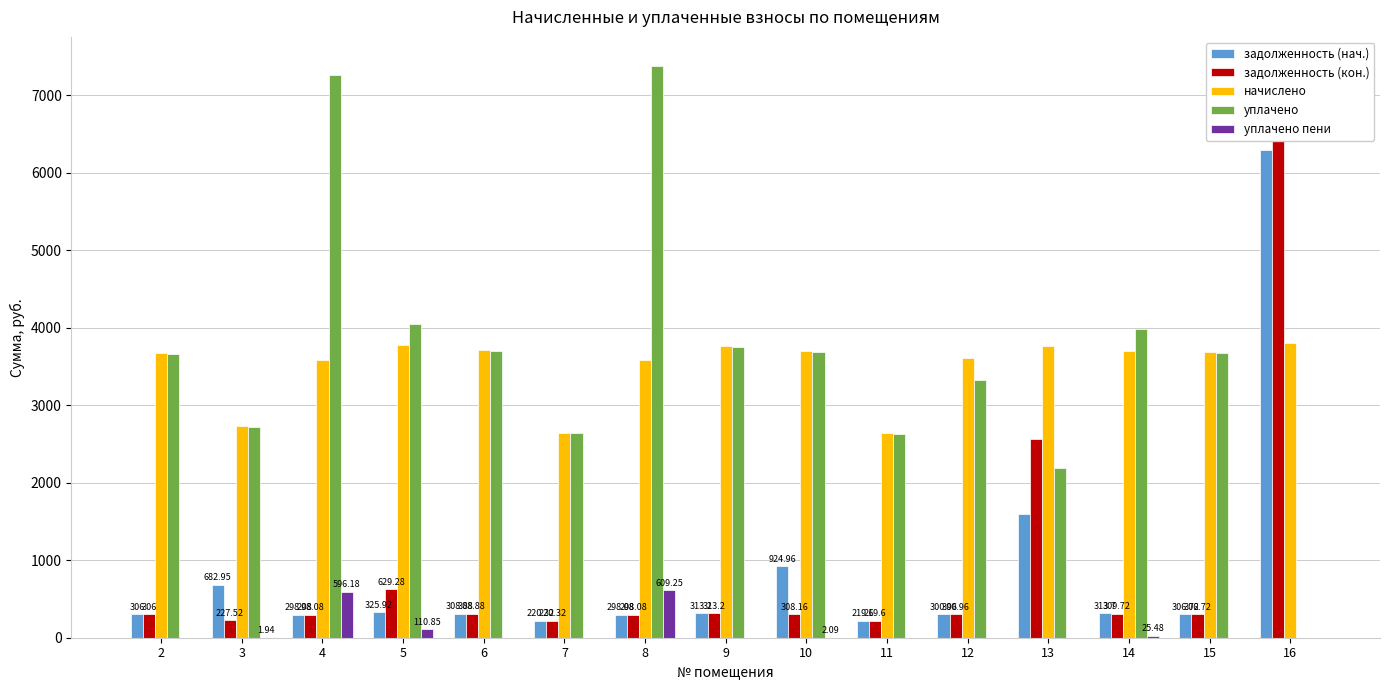

Between 12 and 16, which series saw the biggest shift?

задолженность (кон.)